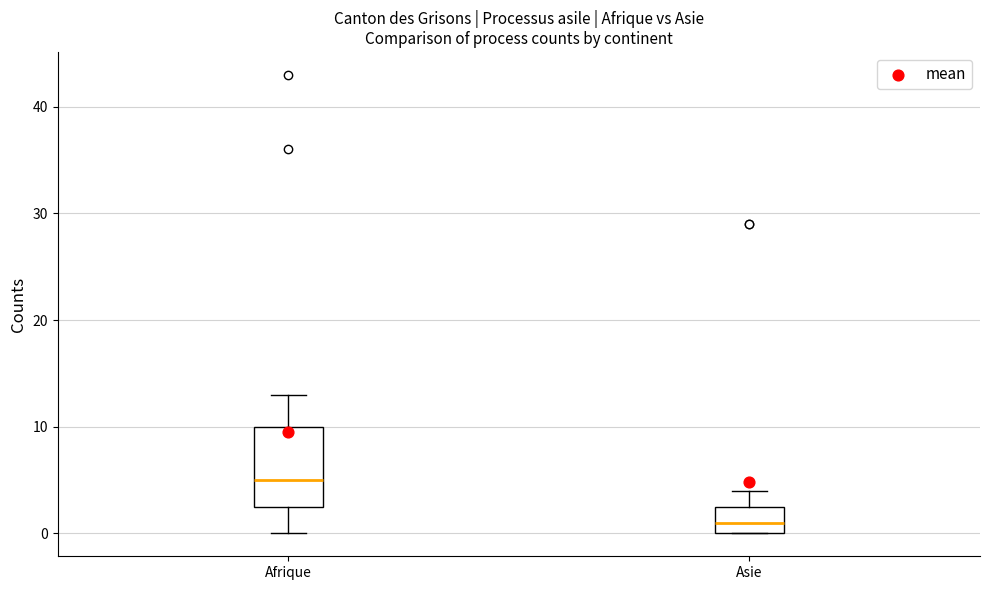

Where does the upper whisker of the box for Asie end on the y-axis? The values are not printed on the chart, so give them approximately, as read against the axis.

4